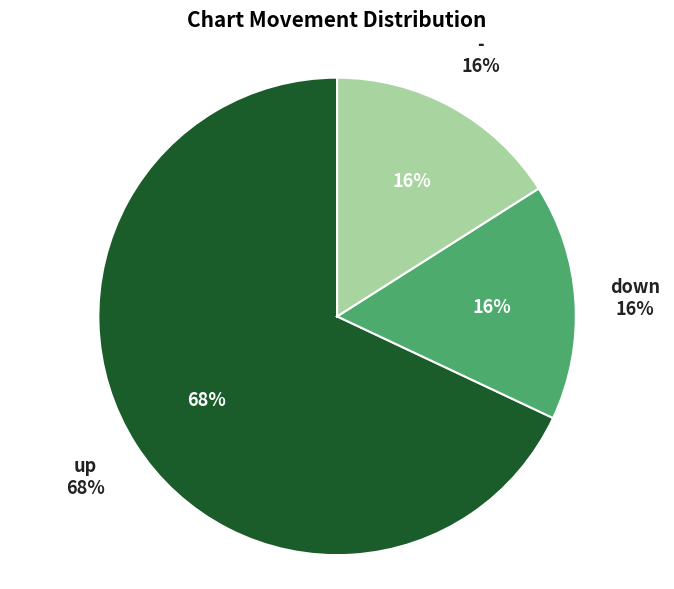

To the nearest percent, what percentage of the pie is up?

68%